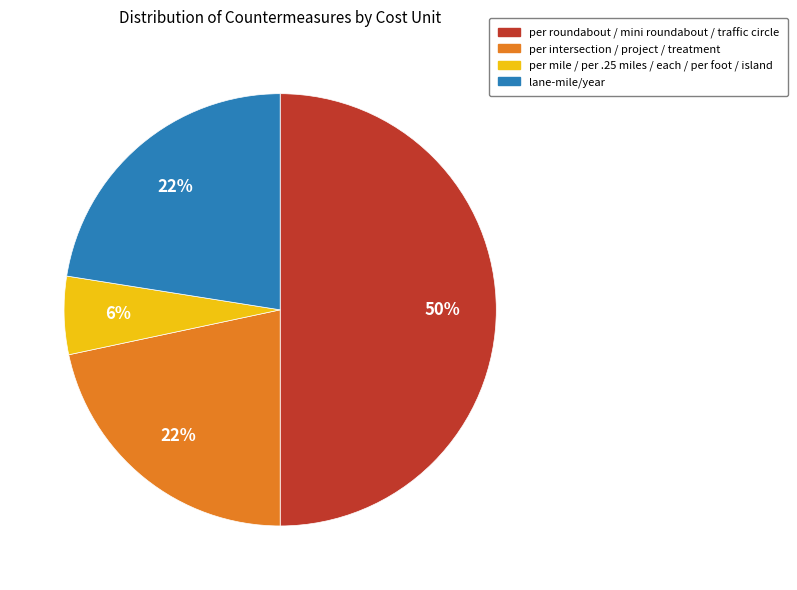

To the nearest percent, what is the average slice percentage?

25%